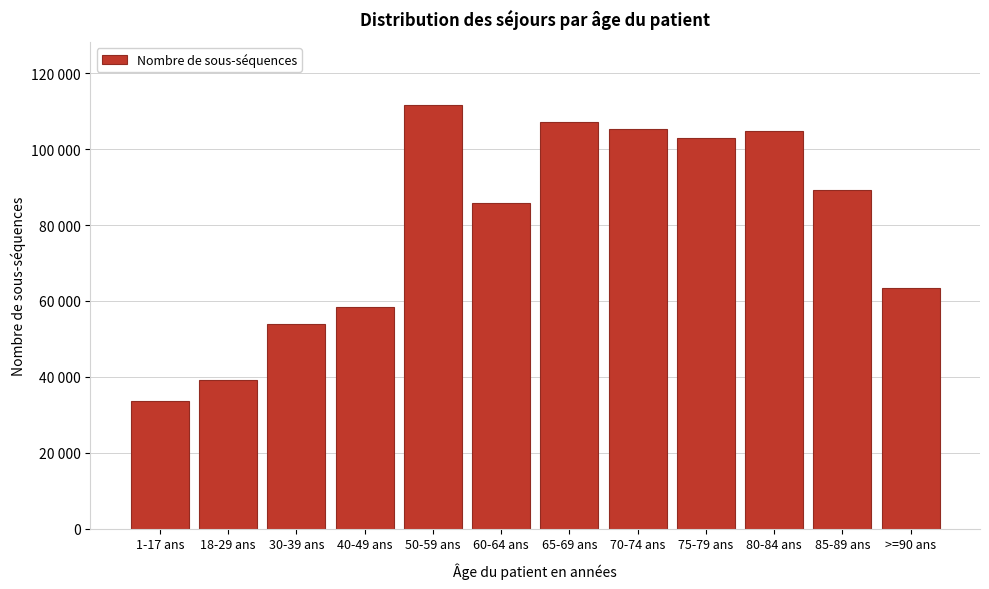

Does the chart contain any negative values?

No